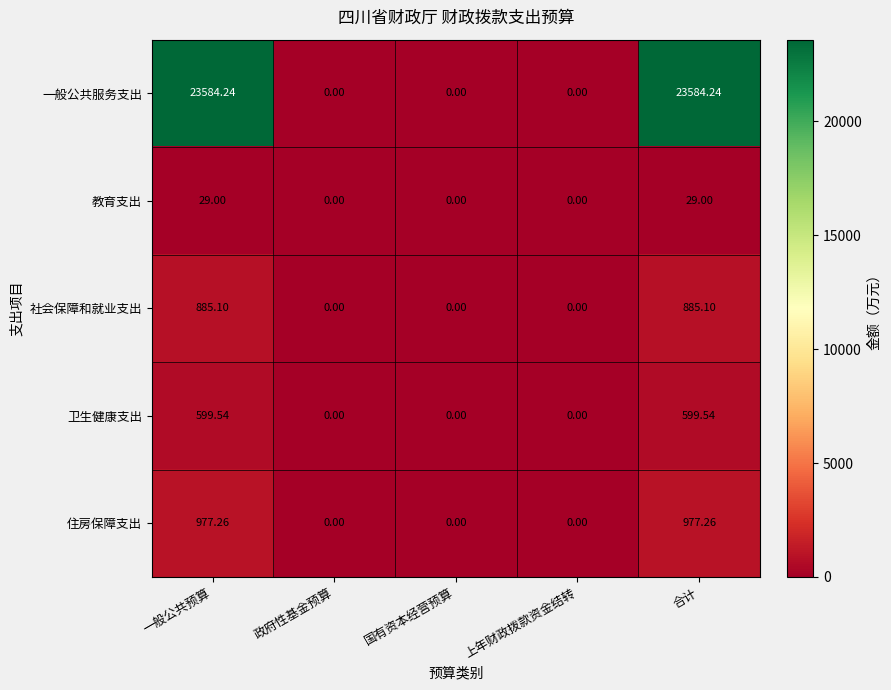

Which series has the widest spread of values?

一般公共服务支出